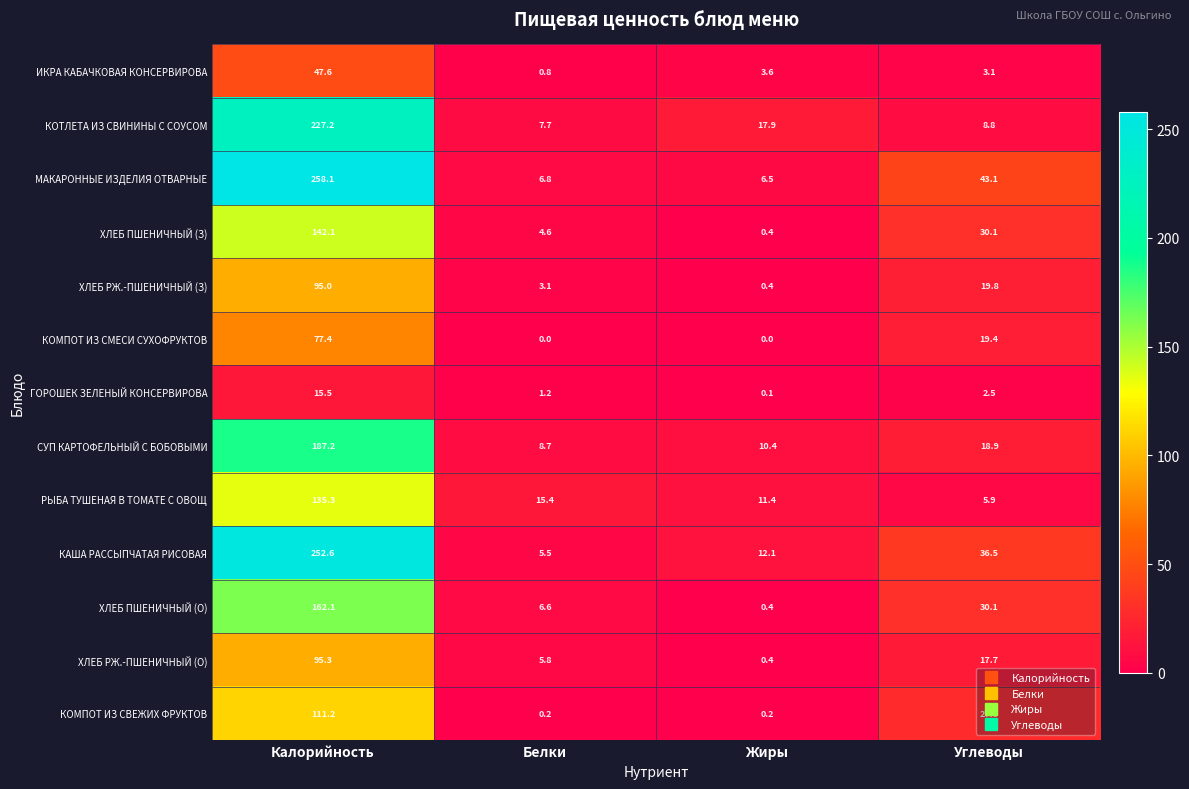

List the series in order of their peak value, lowest first.

ГОРОШЕК ЗЕЛЕНЫЙ КОНСЕРВИРОВА, ИКРА КАБАЧКОВАЯ КОНСЕРВИРОВА, КОМПОТ ИЗ СМЕСИ СУХОФРУКТОВ, ХЛЕБ РЖ.-ПШЕНИЧНЫЙ (З), ХЛЕБ РЖ.-ПШЕНИЧНЫЙ (О), КОМПОТ ИЗ СВЕЖИХ ФРУКТОВ, РЫБА ТУШЕНАЯ В ТОМАТЕ С ОВОЩ, ХЛЕБ ПШЕНИЧНЫЙ (З), ХЛЕБ ПШЕНИЧНЫЙ (О), СУП КАРТОФЕЛЬНЫЙ С БОБОВЫМИ, КОТЛЕТА ИЗ СВИНИНЫ С СОУСОМ, КАША РАССЫПЧАТАЯ РИСОВАЯ, МАКАРОННЫЕ ИЗДЕЛИЯ ОТВАРНЫЕ